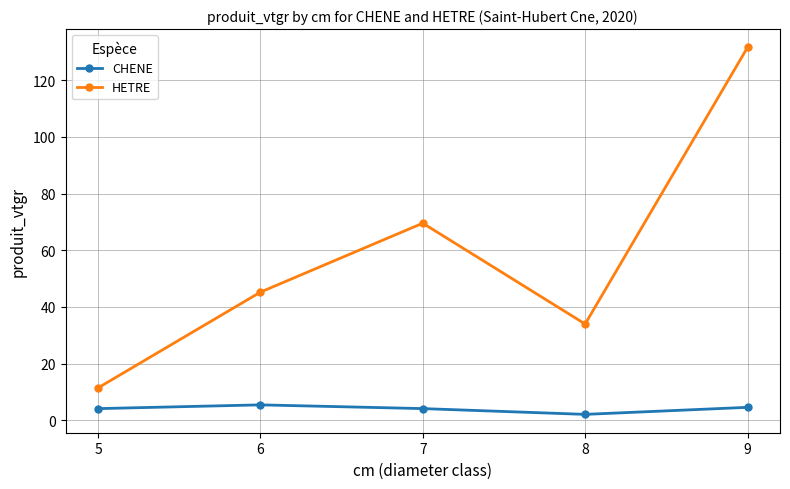

Rank the series by their average value, from highest to lowest.

HETRE, CHENE